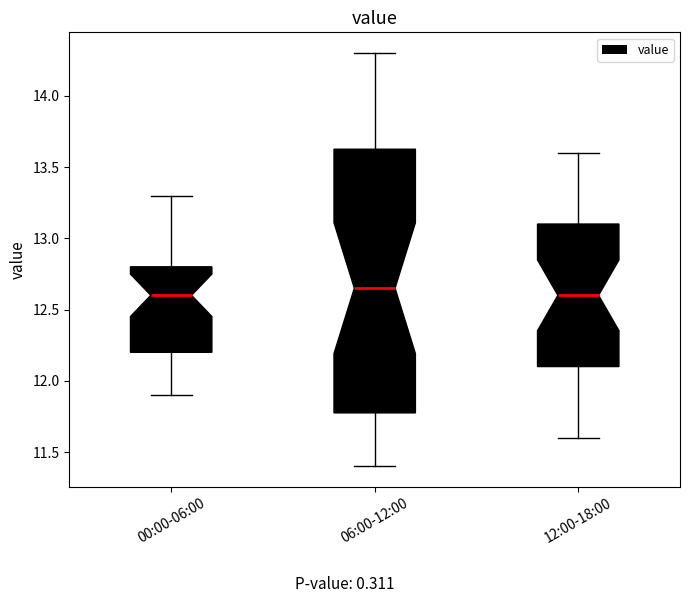

Reading left to right, read every box against the y-axis: the position of its median line, the range the box covers, and the ends of its whiskers. The values are not printed on the chart, so give them approximately, as read against the axis.

00:00-06:00: median 12.60, box 12.20 to 12.80, whiskers 11.90 to 13.30
06:00-12:00: median 12.65, box 11.80 to 13.65, whiskers 11.40 to 14.30
12:00-18:00: median 12.60, box 12.10 to 13.10, whiskers 11.60 to 13.60